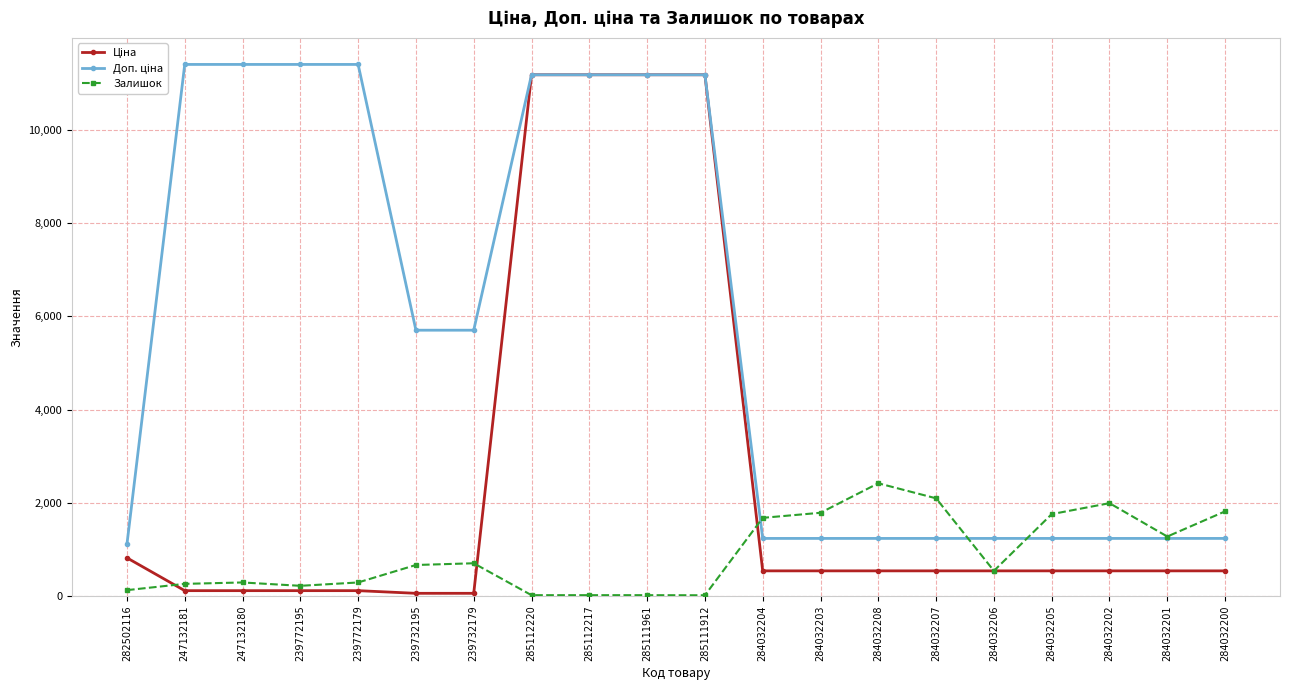

What is the value of the Залишок point at the 14th from the left?

2419.0